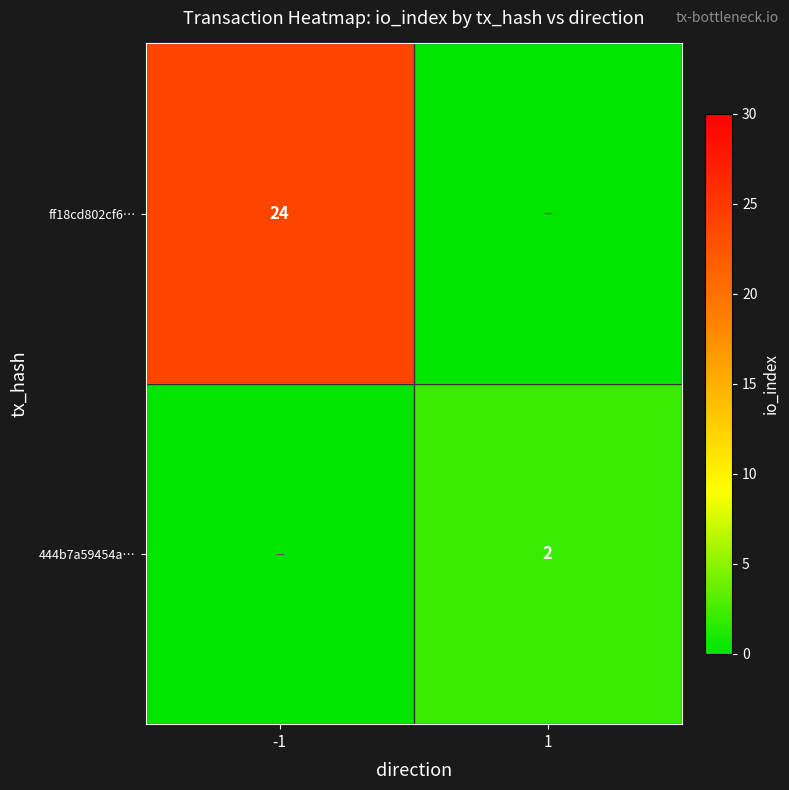

True or false: ff18cd802cf6… has a value of 13 at -1.

False